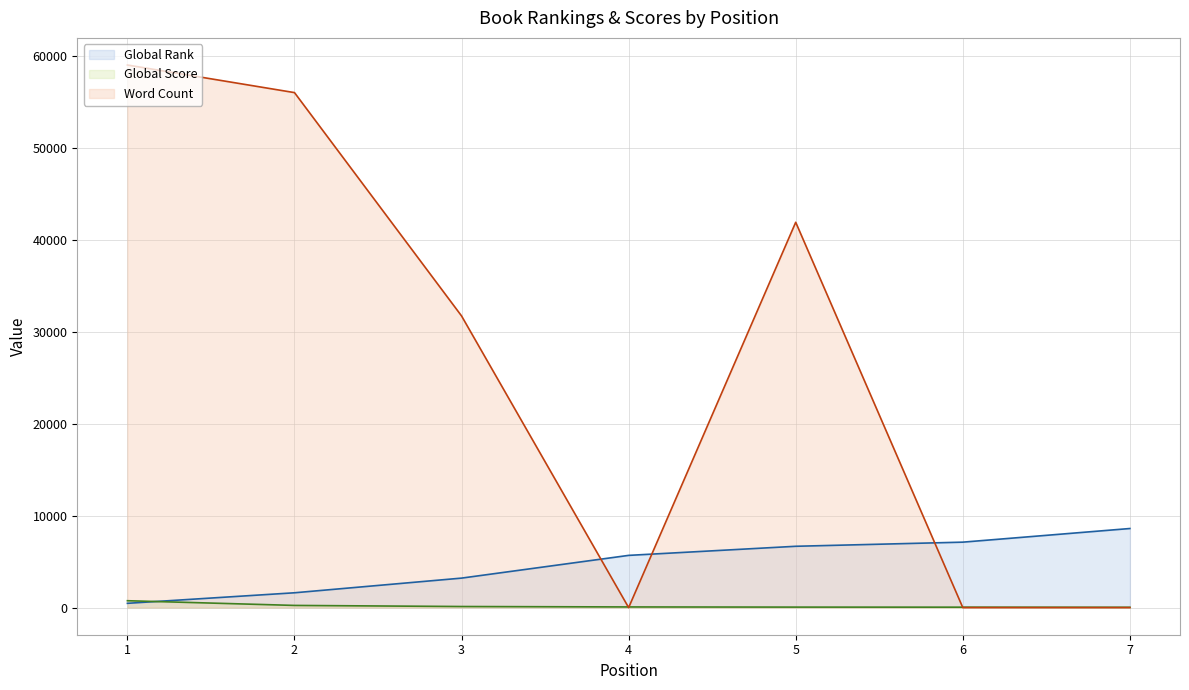

What is the difference between the maximum and minimum values in the Word Count line series?

59000